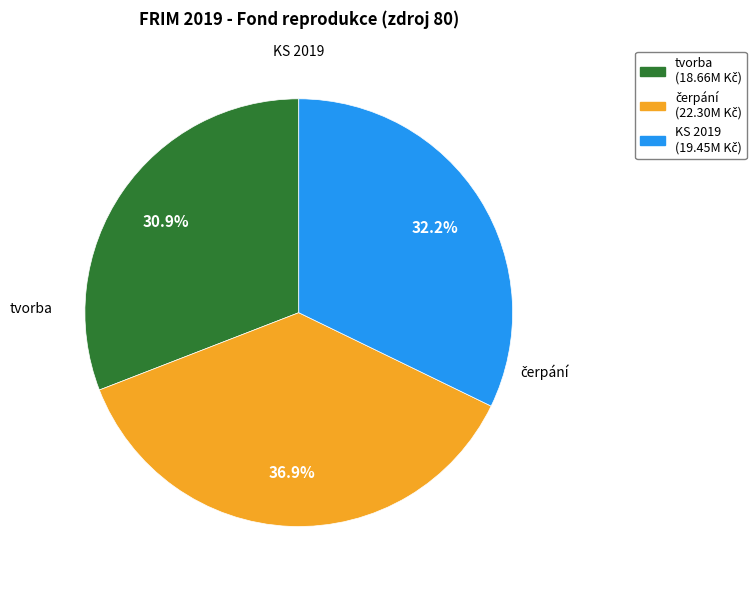

How much of the chart is everything except KS 2019?

67.8%